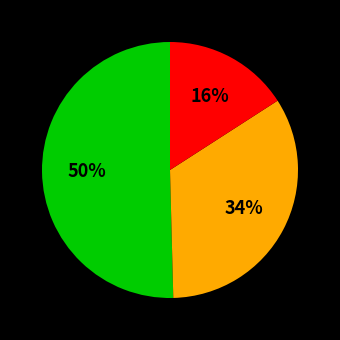

To the nearest percent, what is the average slice percentage?

33%